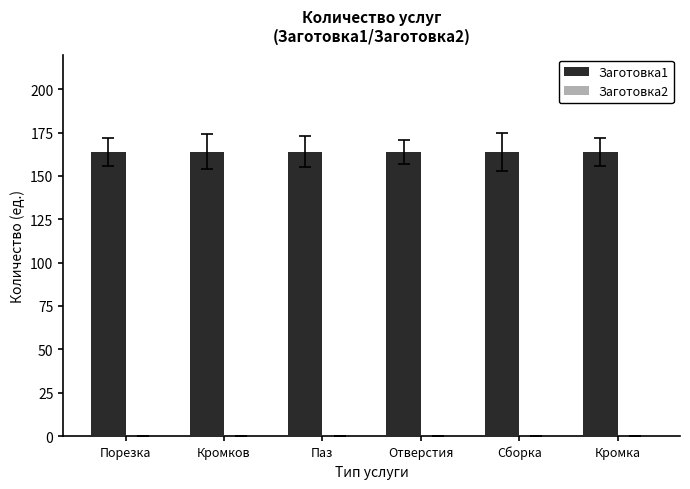

At which category is the sum across all series the highest?

Порезка